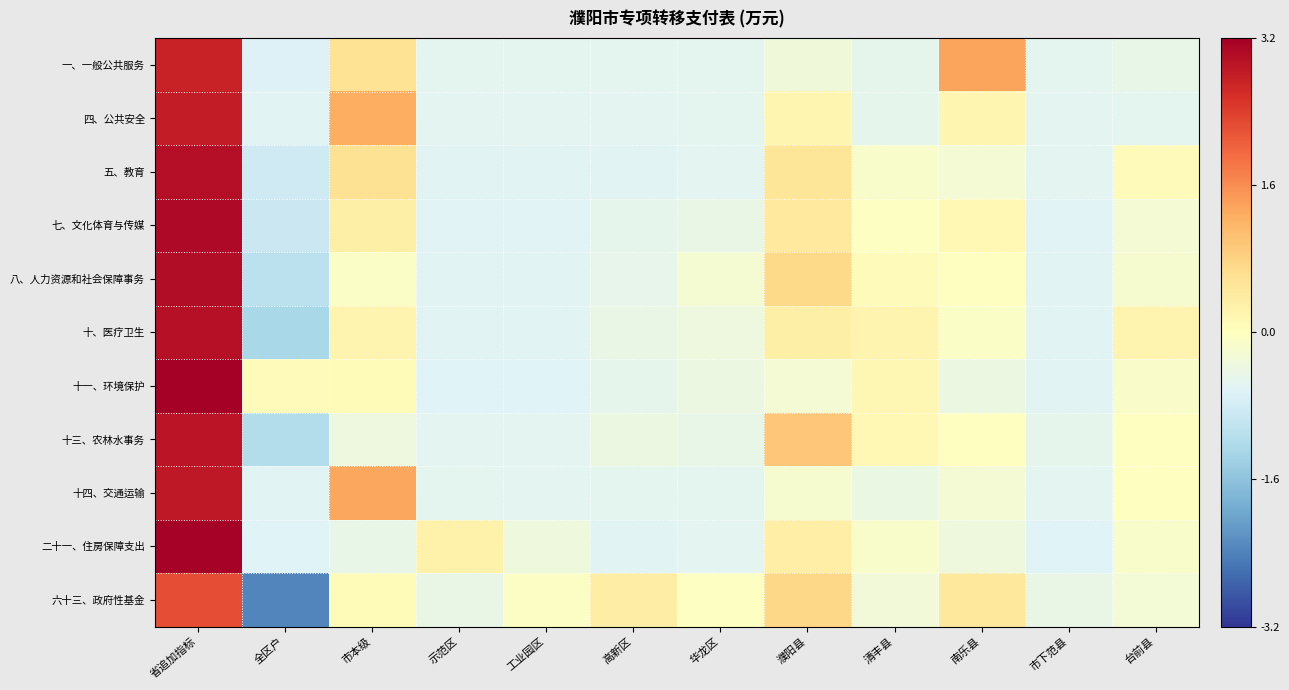

How many data points does each series have?

12